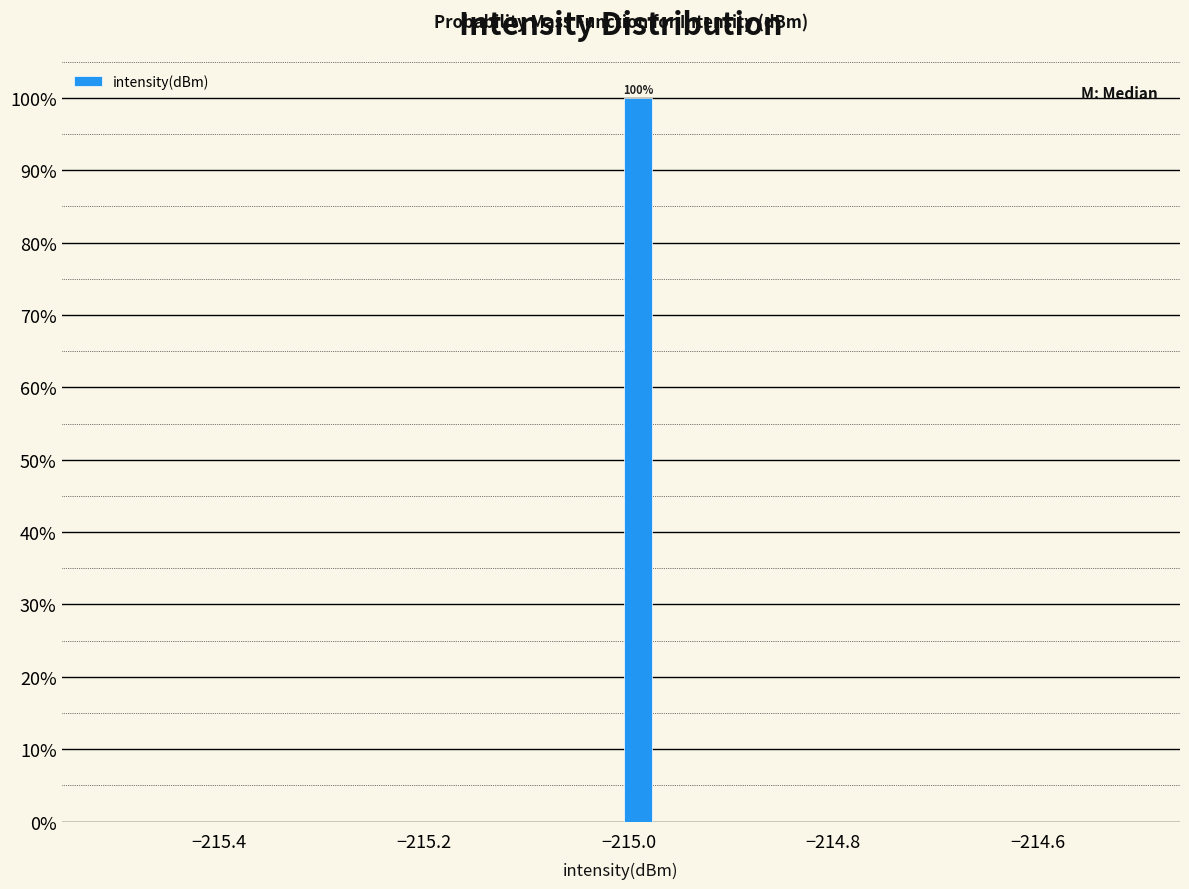

Around what value on the x-axis is the tallest bar? Give the approximate position of its centre, as read against the axis.

-215.00